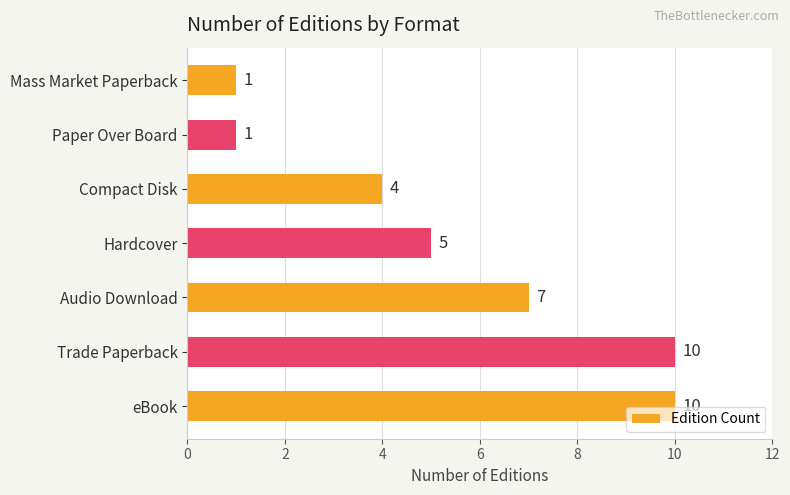

Count the values in the range 1 to 10.

7